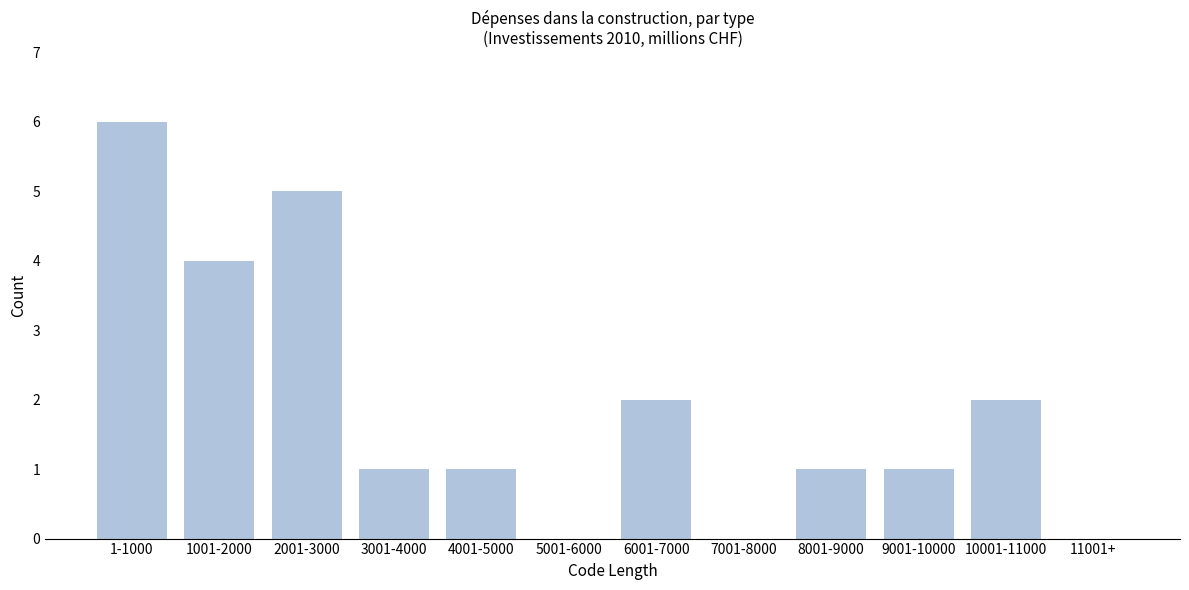

Reading left to right, what are all the values shown in this chart?

1-1000=6	1001-2000=4	2001-3000=5	3001-4000=1	4001-5000=1	5001-6000=0	6001-7000=2	7001-8000=0	8001-9000=1	9001-10000=1	10001-11000=2	11001+=0